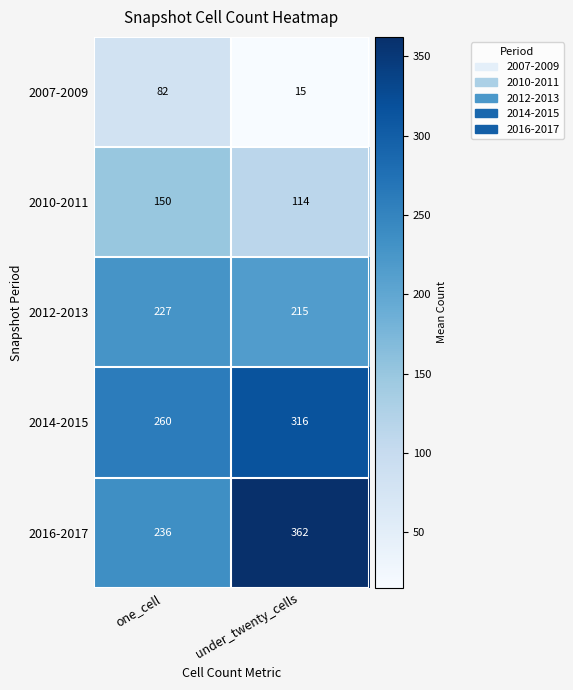

Read the 2014-2015 value at one_cell, to the nearest 5.

260